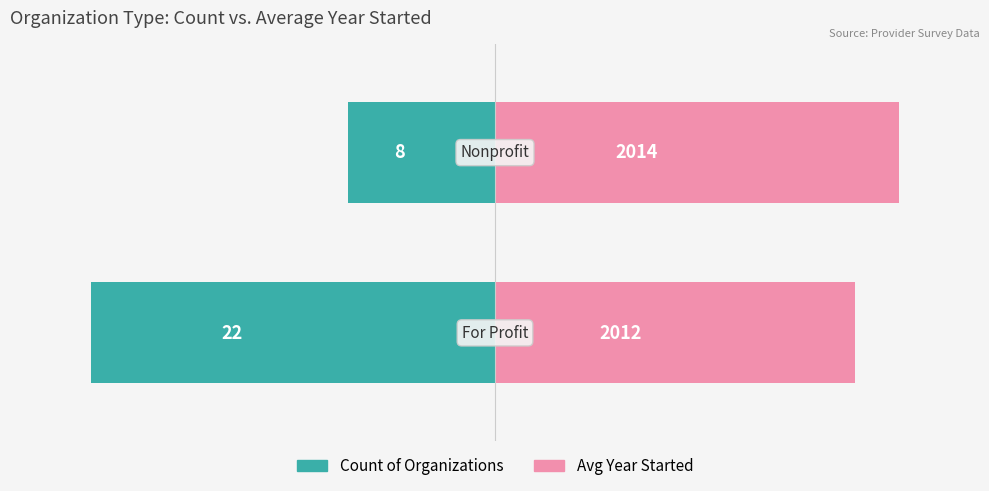

Which has a higher value, 1 or 0?

1